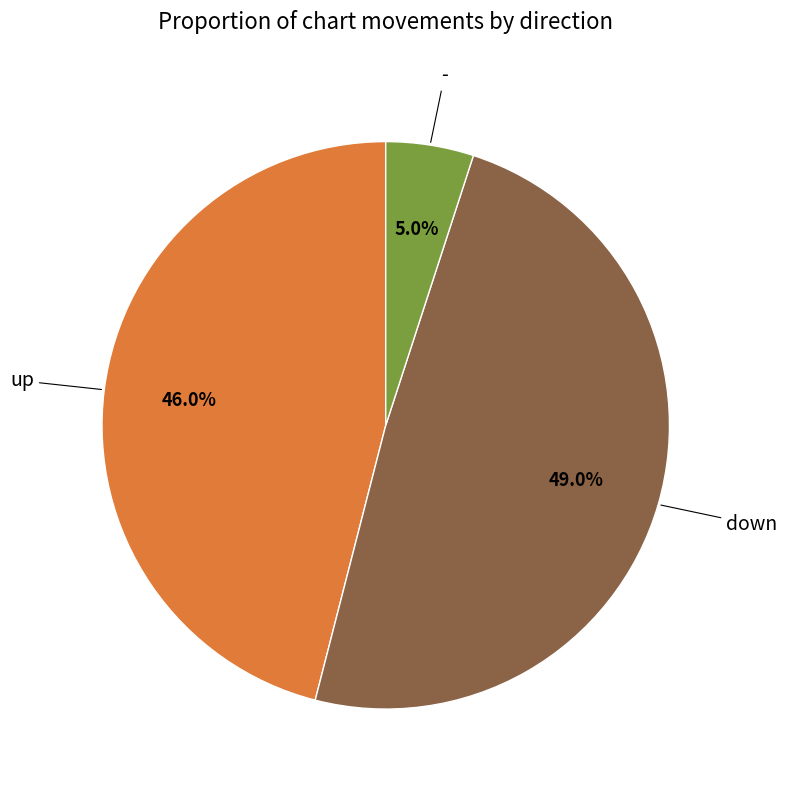

Is there any slice that represents more than half of the pie?

No